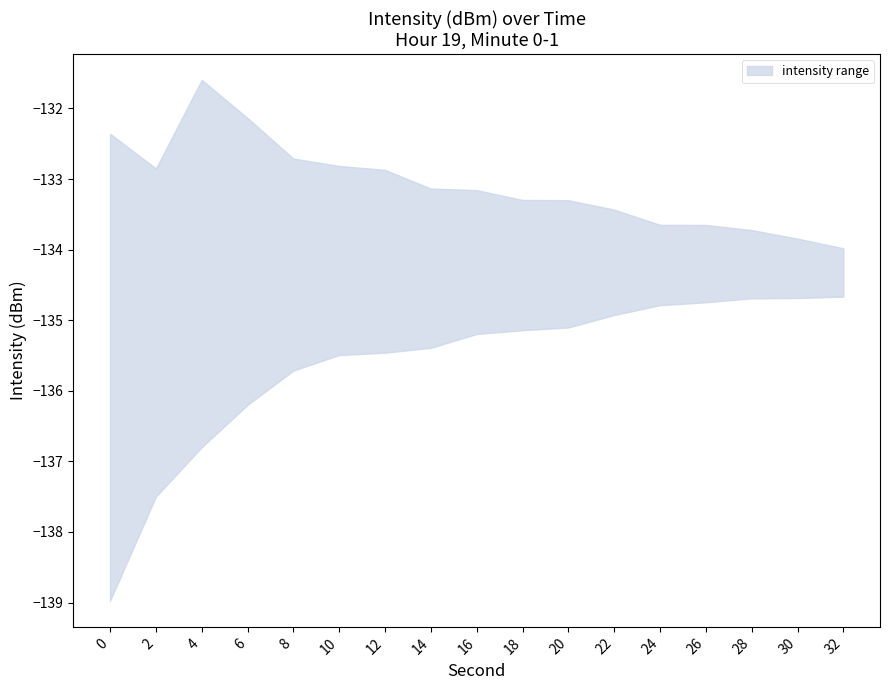

True or false: lower has more than 0 interior local peaks.

False